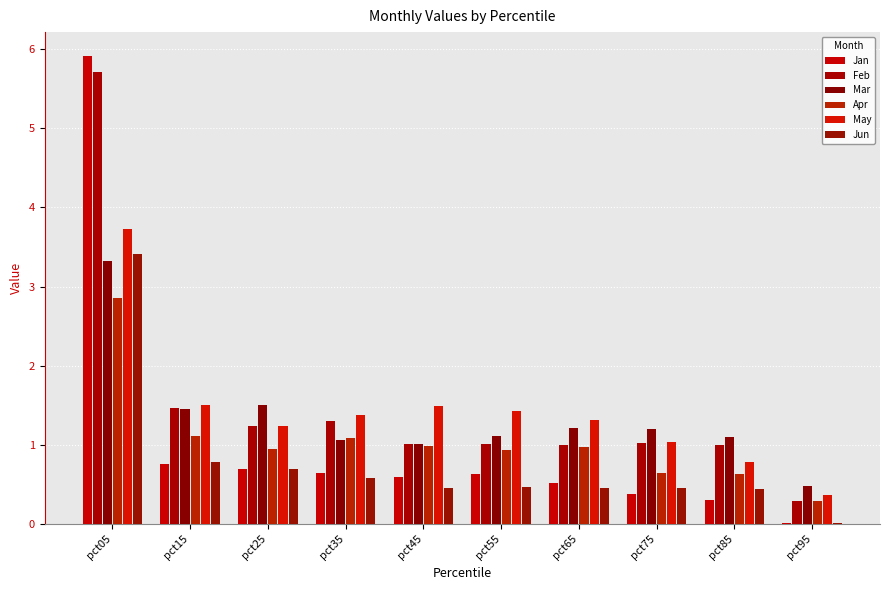

Are the bars grouped side by side (vs. stacked)?

Yes